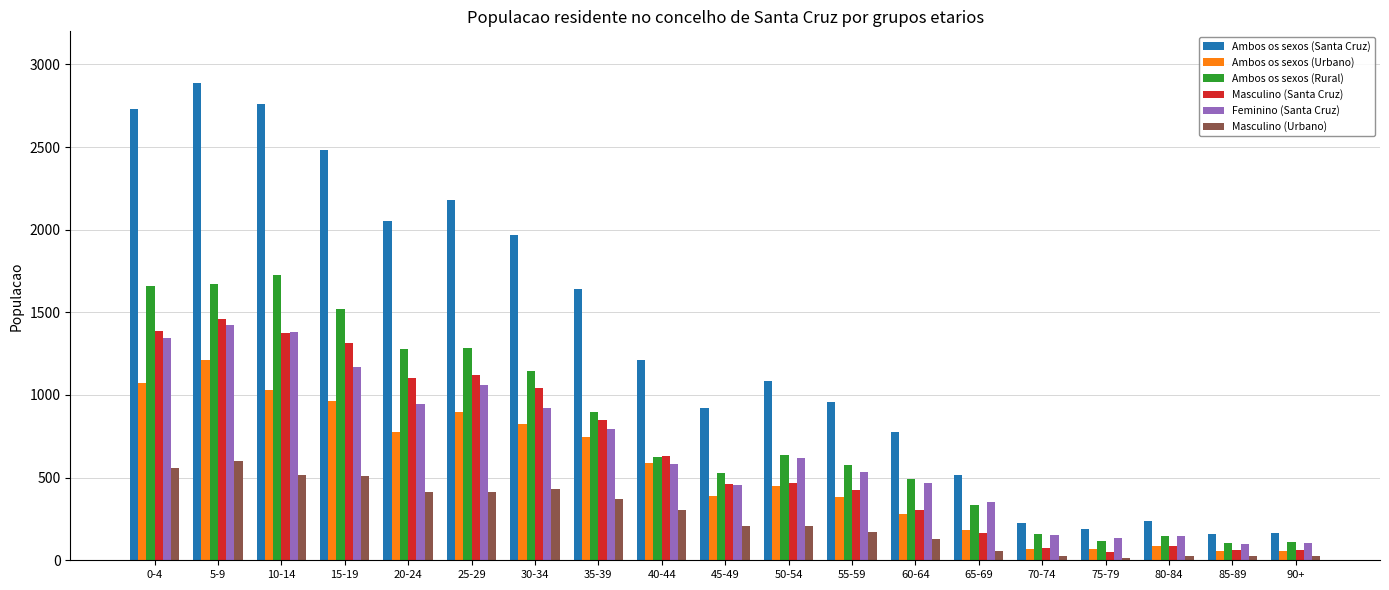

What is the lowest value of the Ambos os sexos (Urbano) series?

55